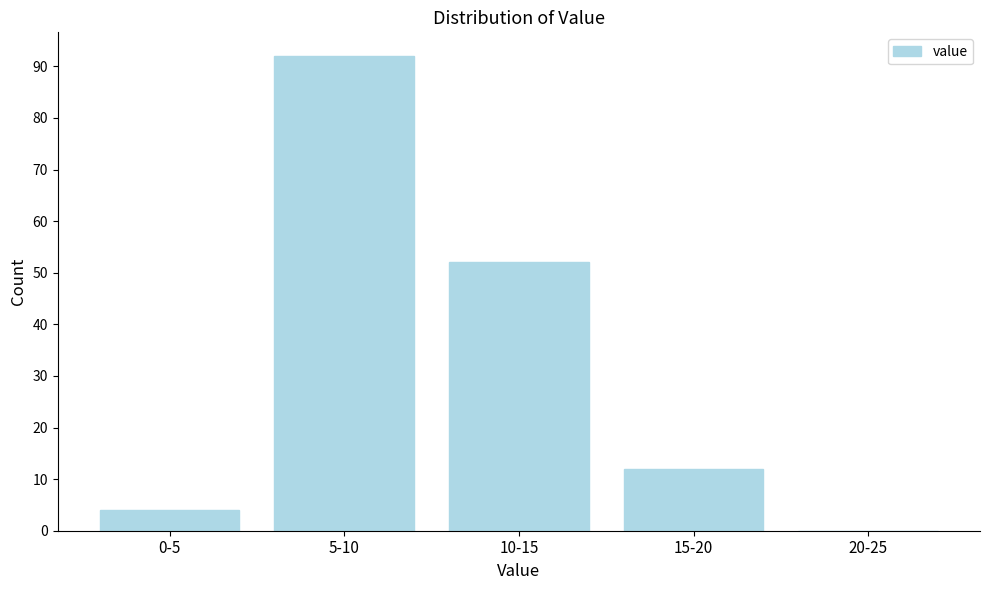

Reading left to right, what are all the values shown in this chart?

0-5=4	5-10=92	10-15=52	15-20=12	20-25=0